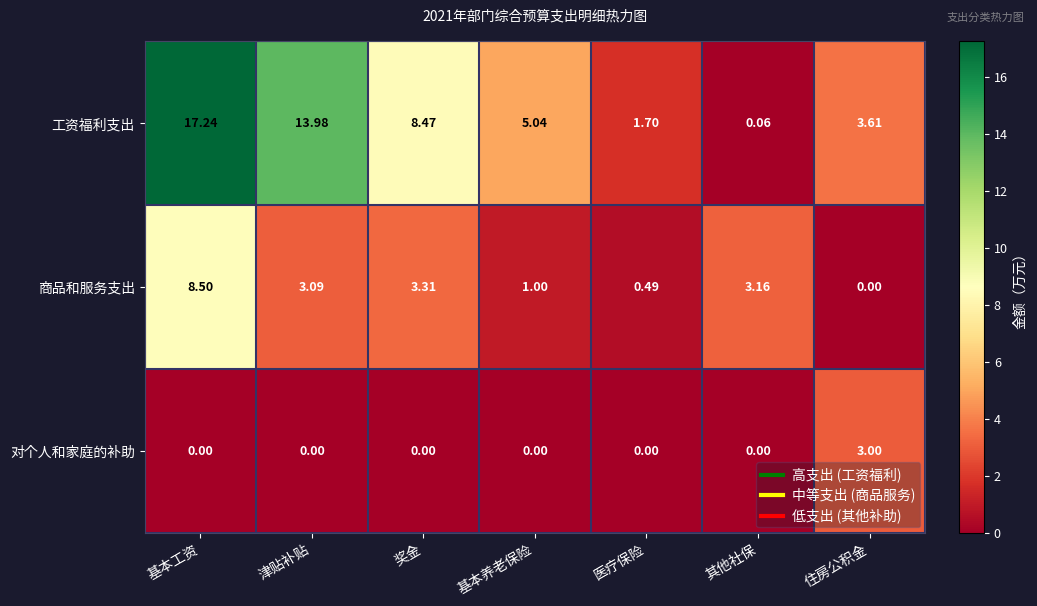

Rank the series by their average value, from lowest to highest.

对个人和家庭的补助, 商品和服务支出, 工资福利支出